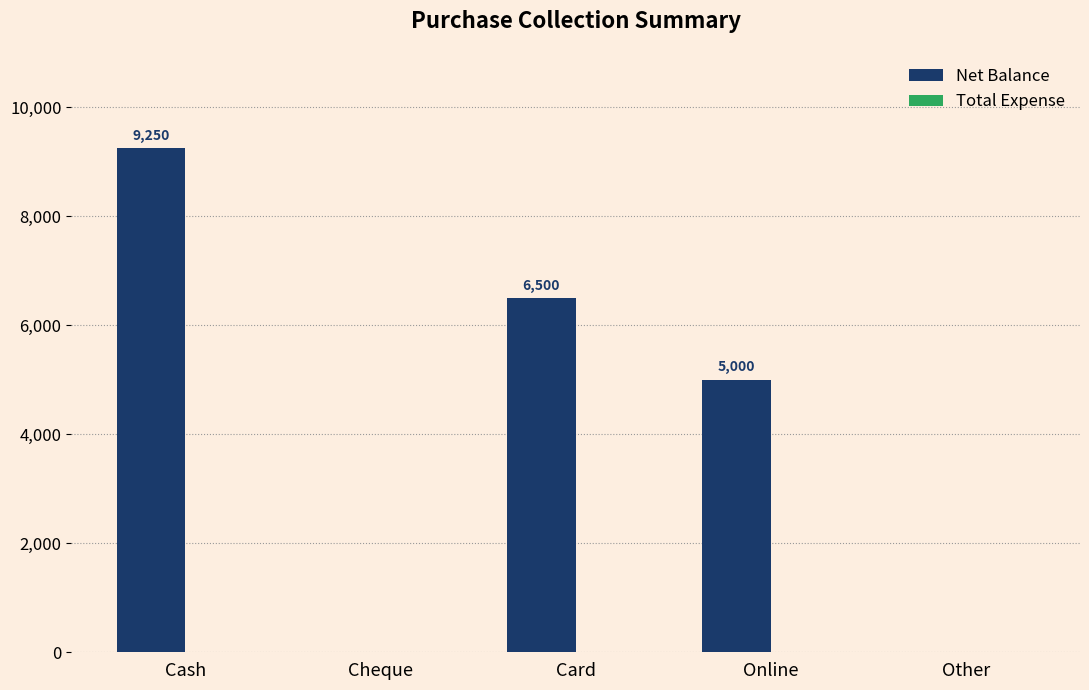

Which label corresponds to the largest value in the chart?

Cash